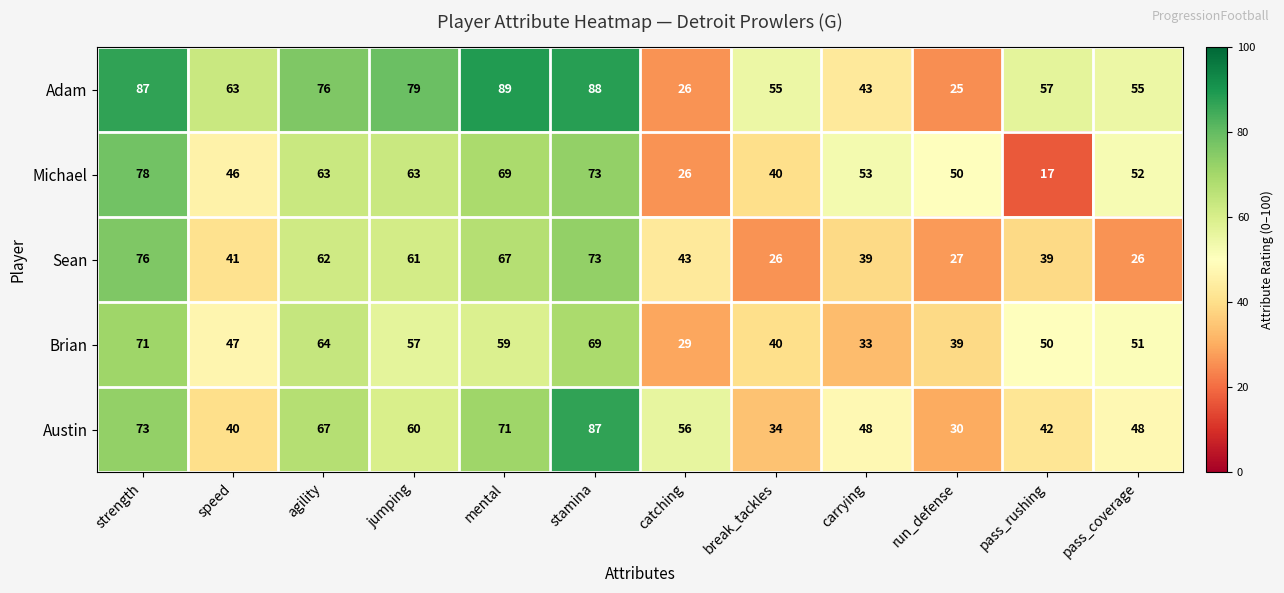

What is the minimum value for Michael?

17